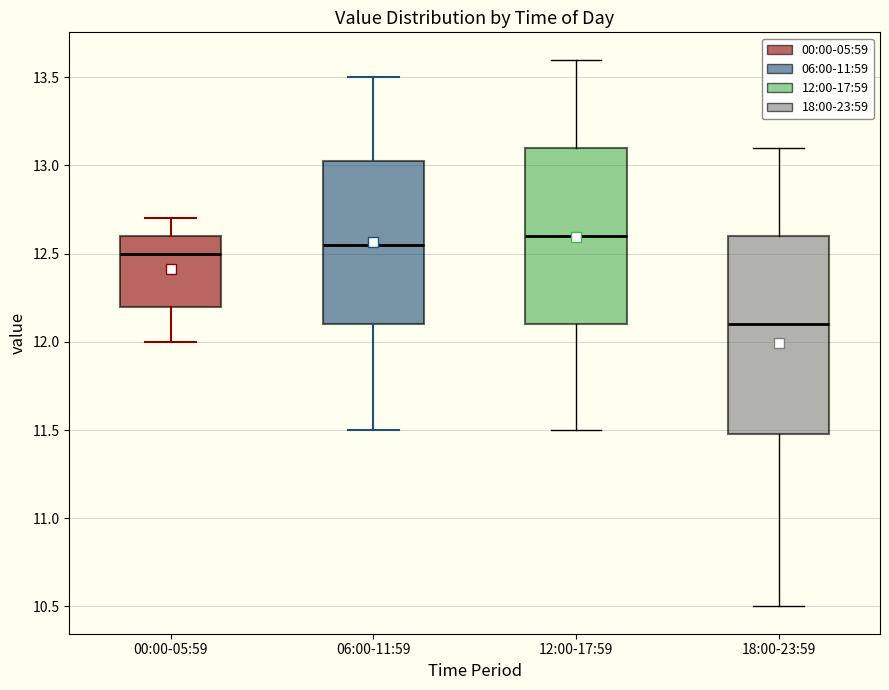

Reading left to right, read every box against the y-axis: the position of its median line, the range the box covers, and the ends of its whiskers. The values are not printed on the chart, so give them approximately, as read against the axis.

00:00-05:59: median 12.50, box 12.20 to 12.60, whiskers 12.00 to 12.70
06:00-11:59: median 12.55, box 12.10 to 13.05, whiskers 11.50 to 13.50
12:00-17:59: median 12.60, box 12.10 to 13.10, whiskers 11.50 to 13.60
18:00-23:59: median 12.10, box 11.50 to 12.60, whiskers 10.50 to 13.10